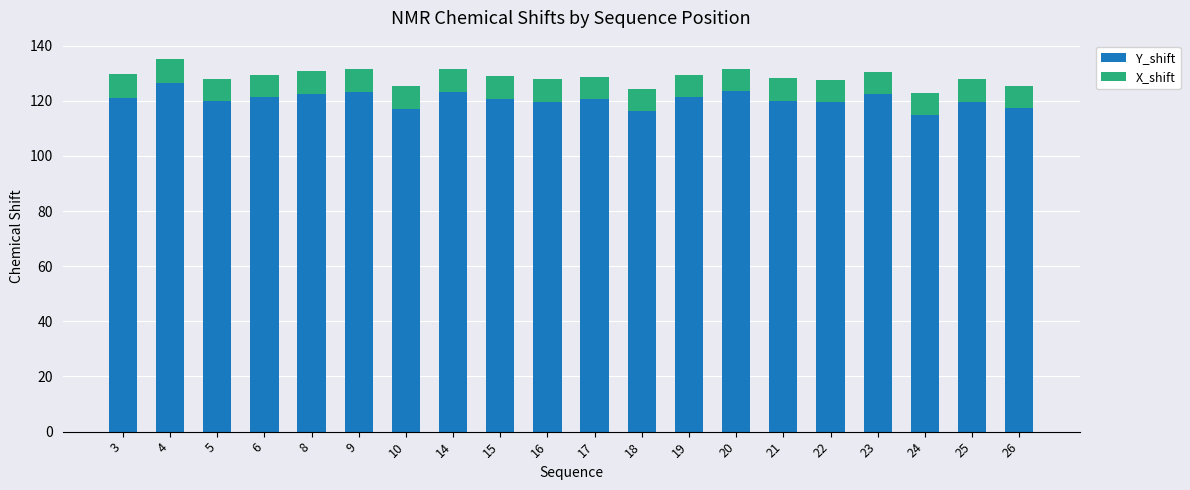

What is the minimum value for Y_shift?

114.7